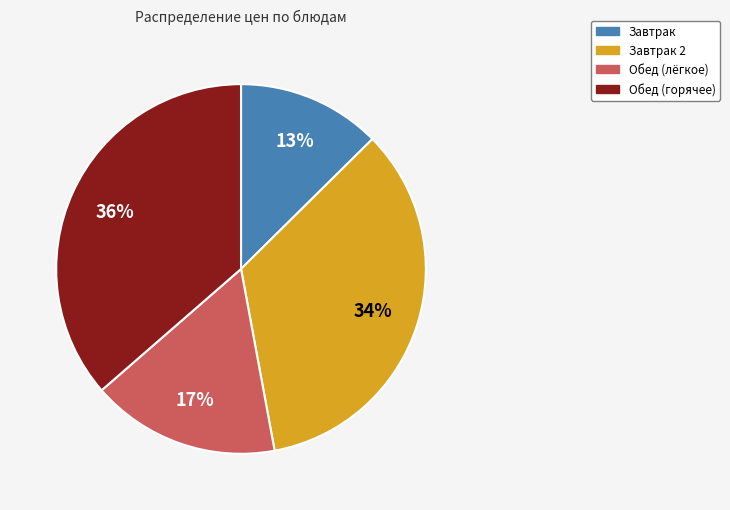

Is there any slice that represents more than half of the pie?

No